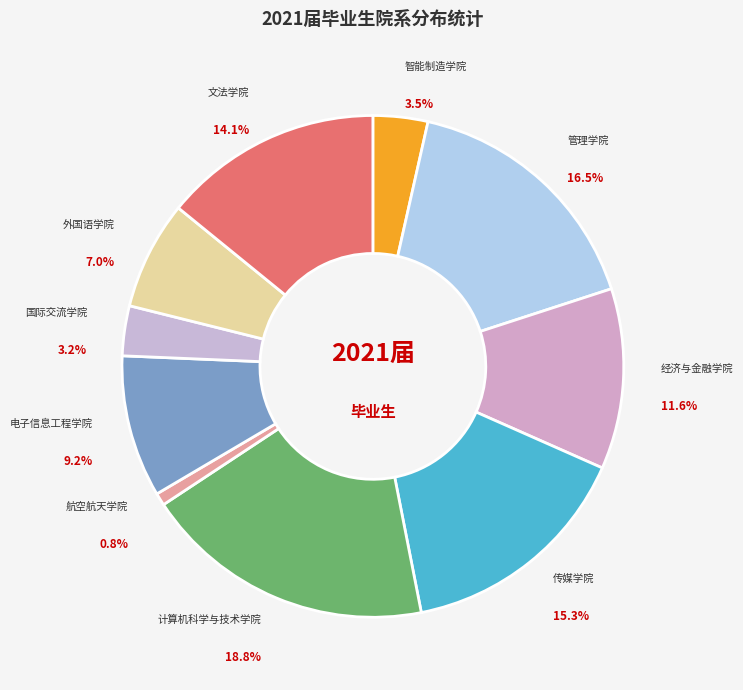

Is there a majority slice in this chart?

No